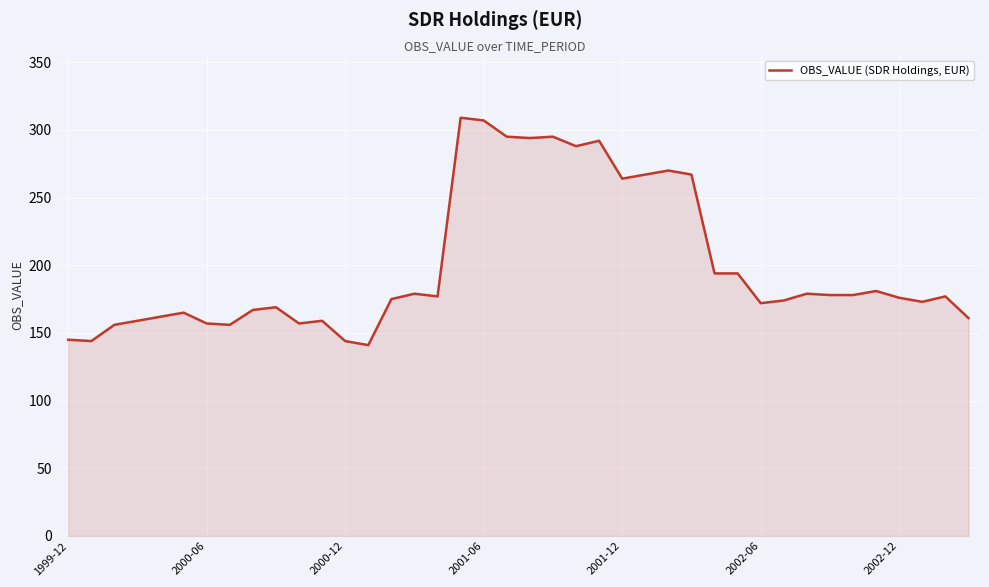

What is the difference between the maximum and minimum values?

168